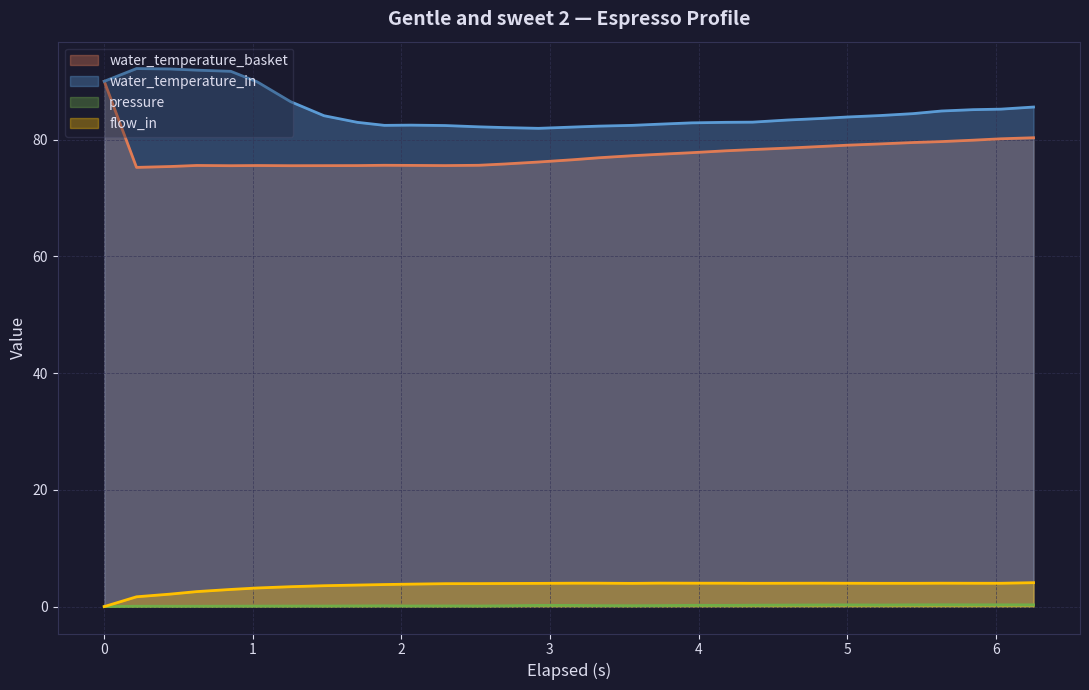

What is the greatest value displayed?

92.2